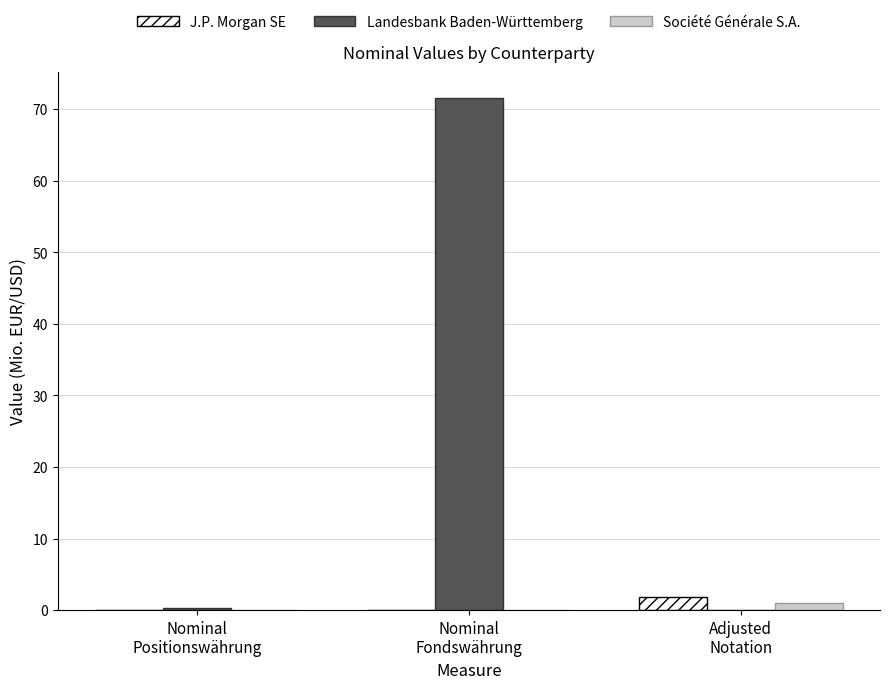

What is the maximum value shown in the chart?

71.6